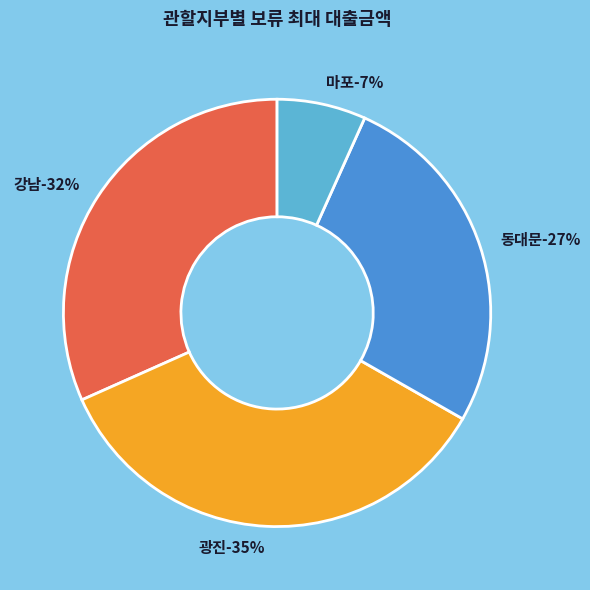

How many segments does this pie chart have?

4